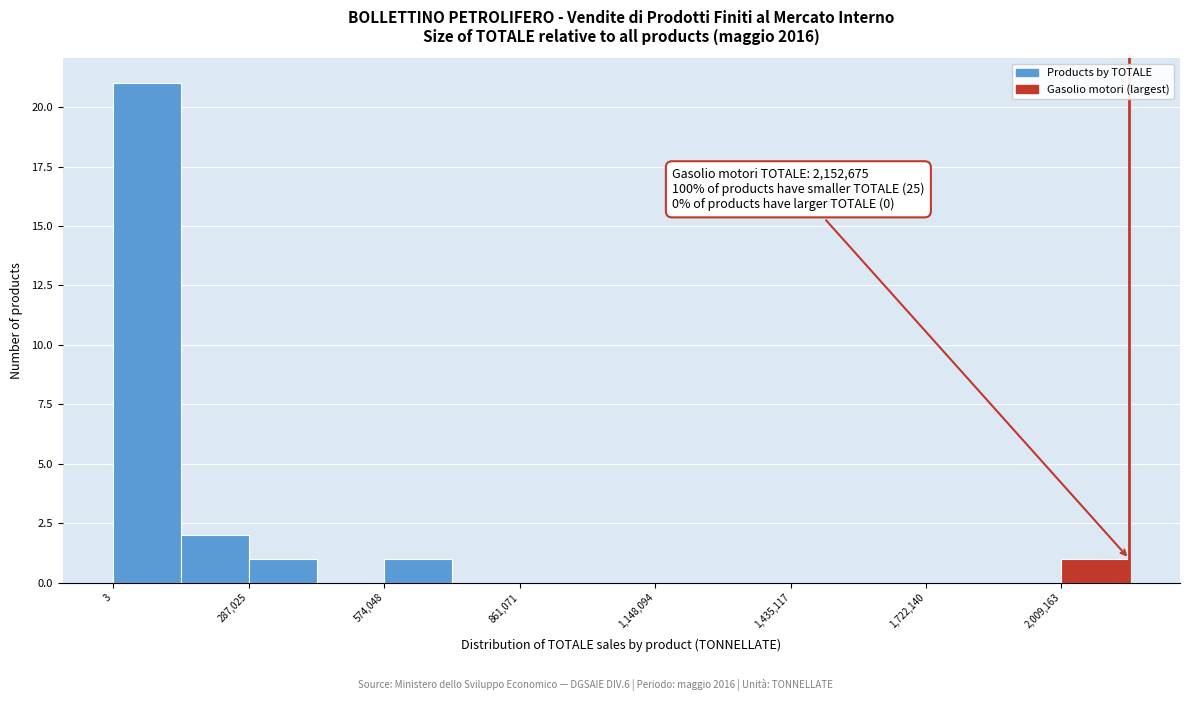

Read against the x-axis, roughly where is the centre of the tallest bar?

50000